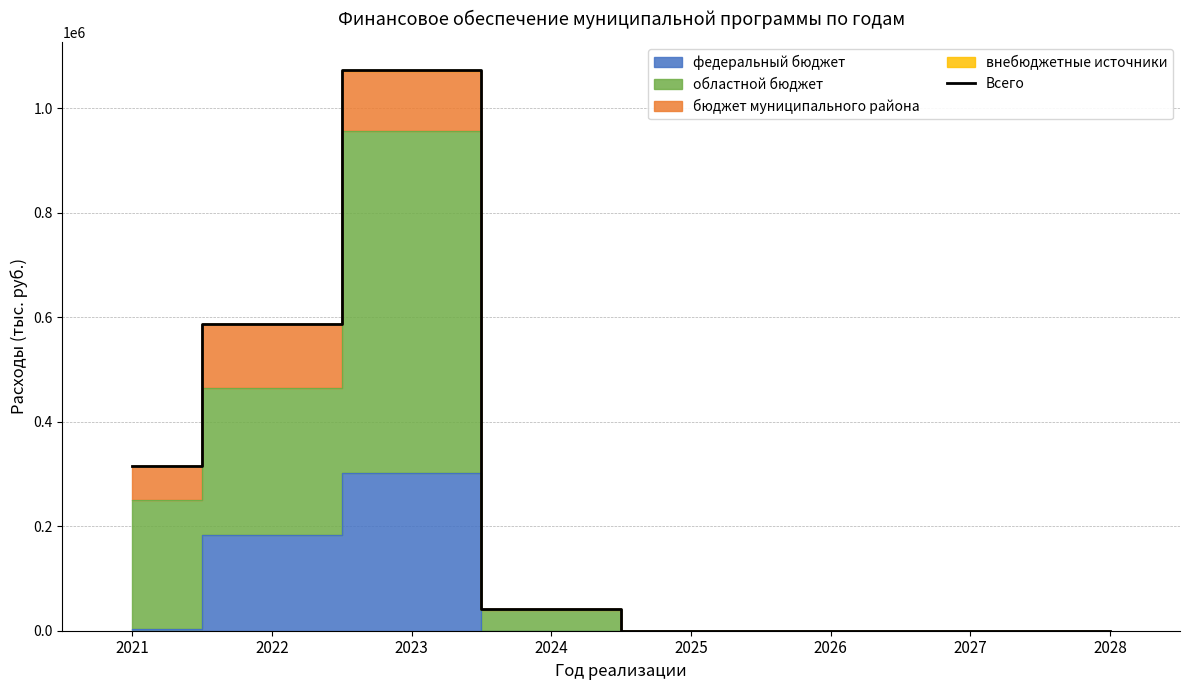

What is the sum of all values?

2018266.4